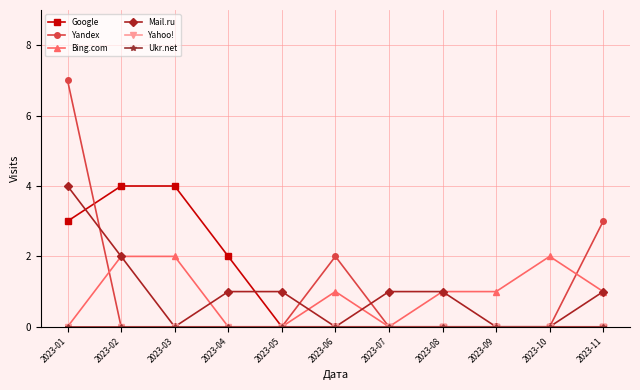

What is the difference between the maximum and minimum values in the Yandex series?

7